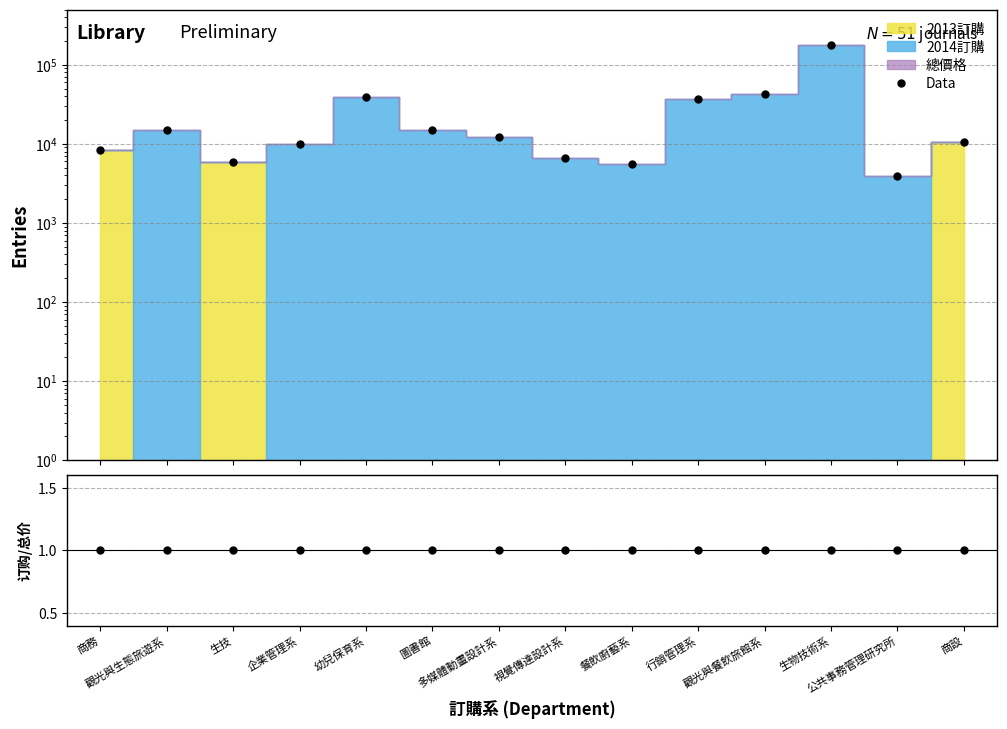

True or false: 2013+2014/Total and Data intersect in this chart.

False